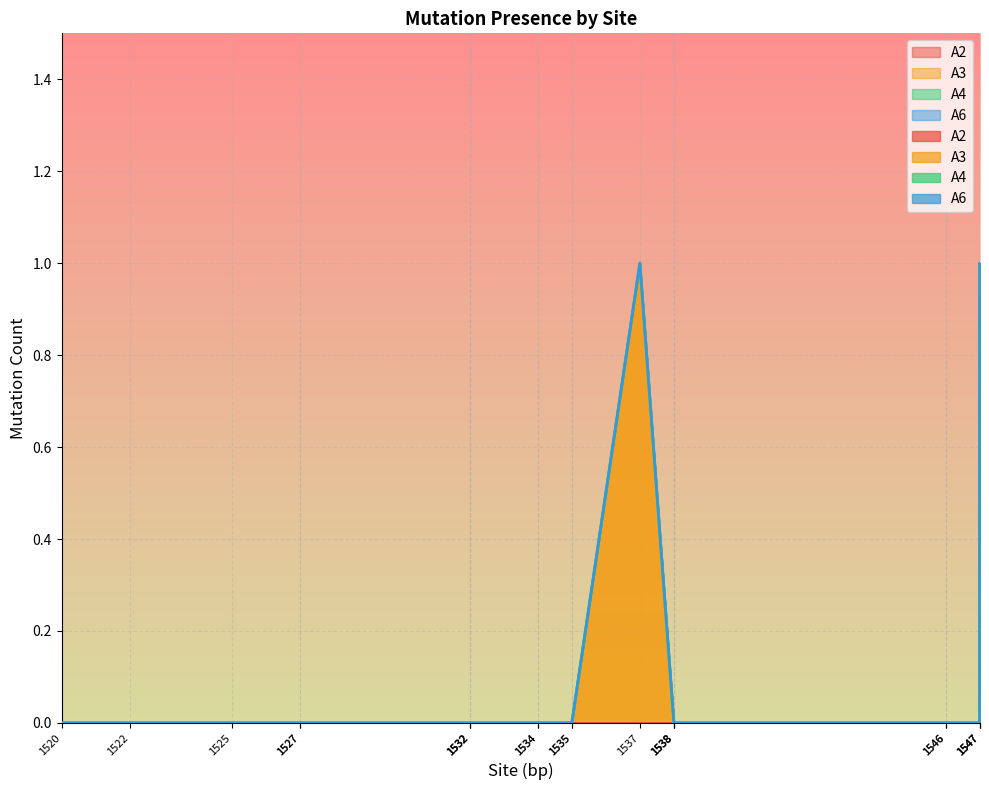

The value of A3 at 1527 is 0. True or false?

True